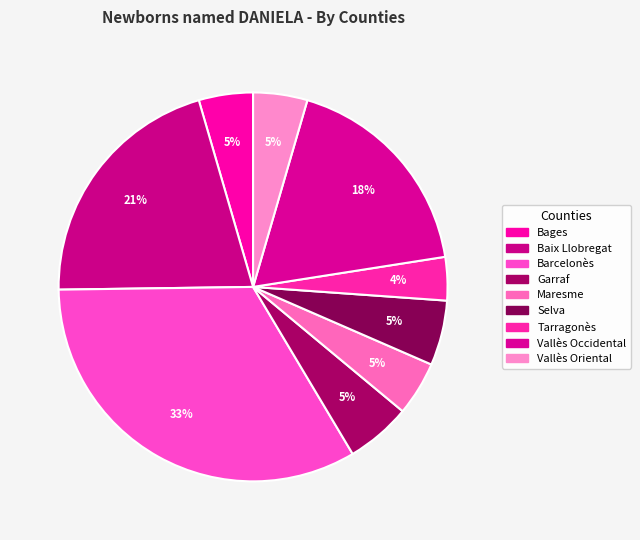

How many slices are in this pie chart?

9